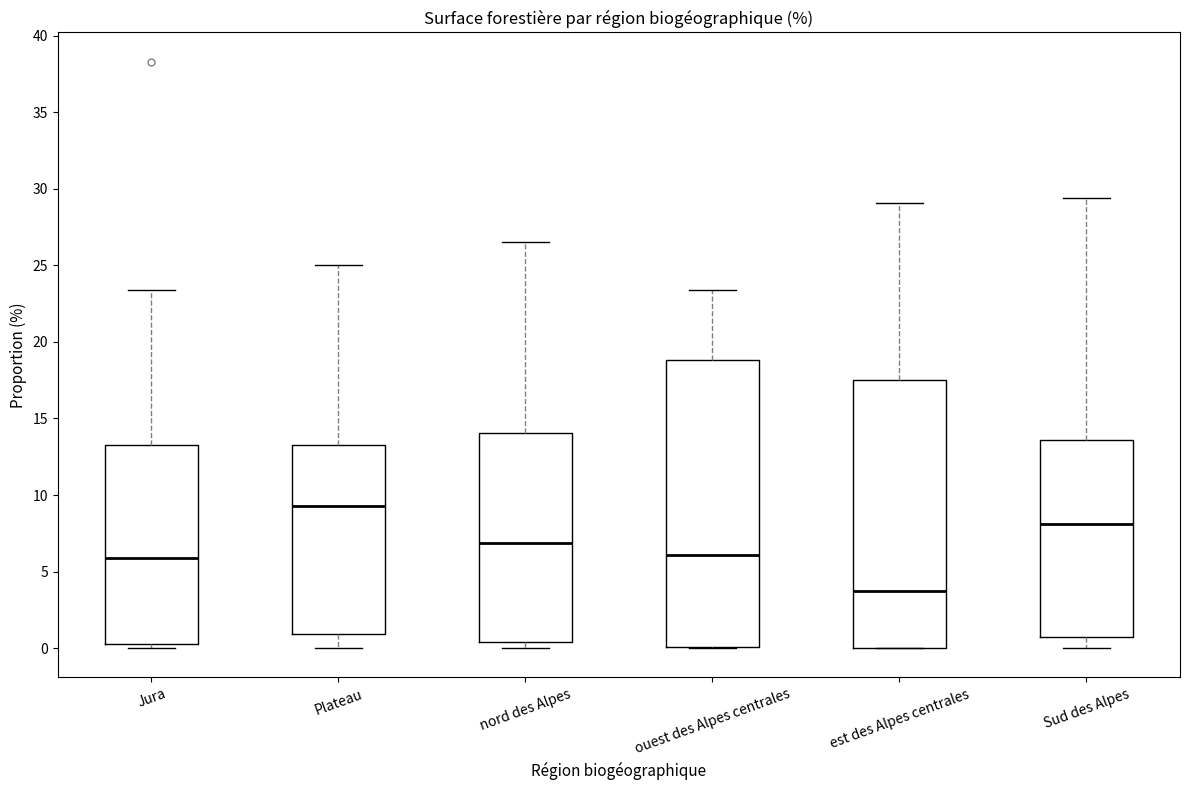

Which box's median line is the highest?

Plateau